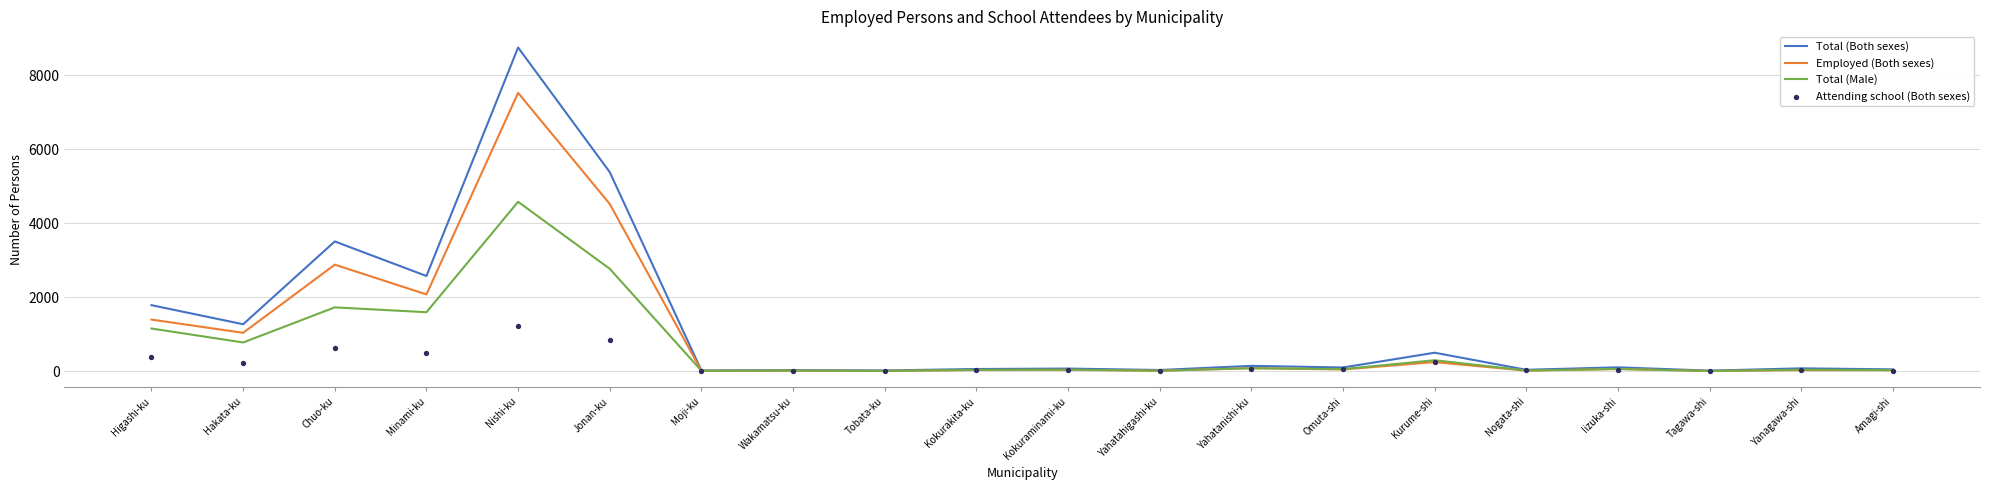

Which series reaches the maximum Y coordinate?

Total (Both sexes)